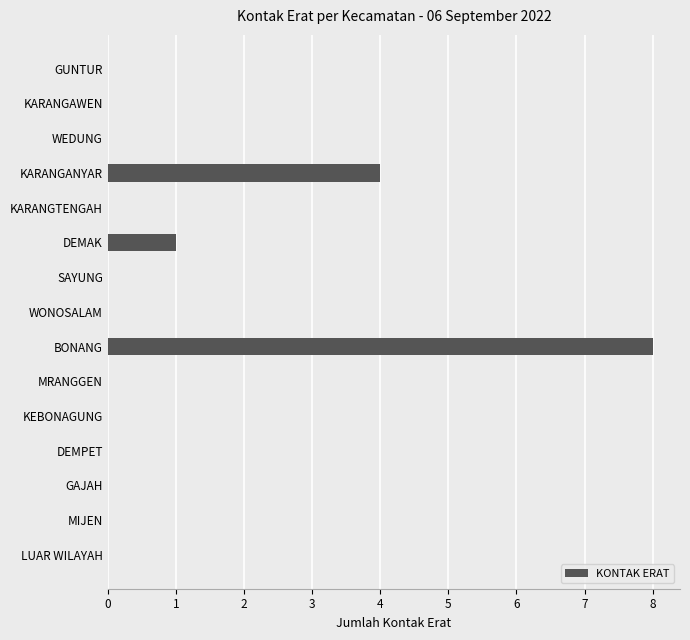

Reading bottom to top, what are all the values shown in this chart?

LUAR WILAYAH=0	MIJEN=0	GAJAH=0	DEMPET=0	KEBONAGUNG=0	MRANGGEN=0	BONANG=8	WONOSALAM=0	SAYUNG=0	DEMAK=1	KARANGTENGAH=0	KARANGANYAR=4	WEDUNG=0	KARANGAWEN=0	GUNTUR=0